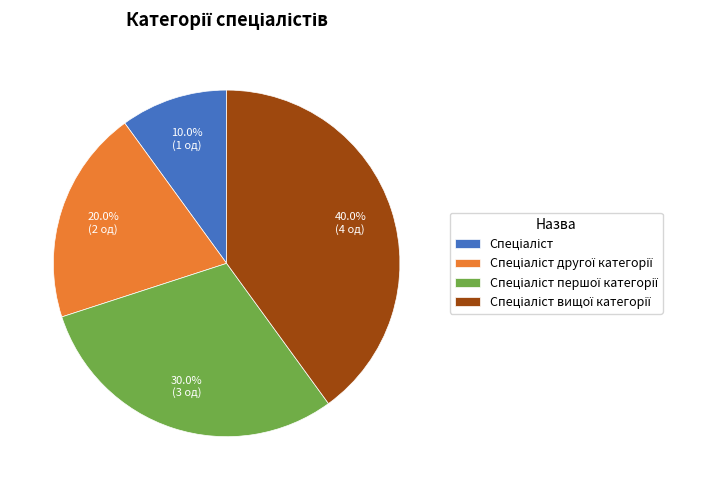

To the nearest percent, what is the average slice percentage?

25%